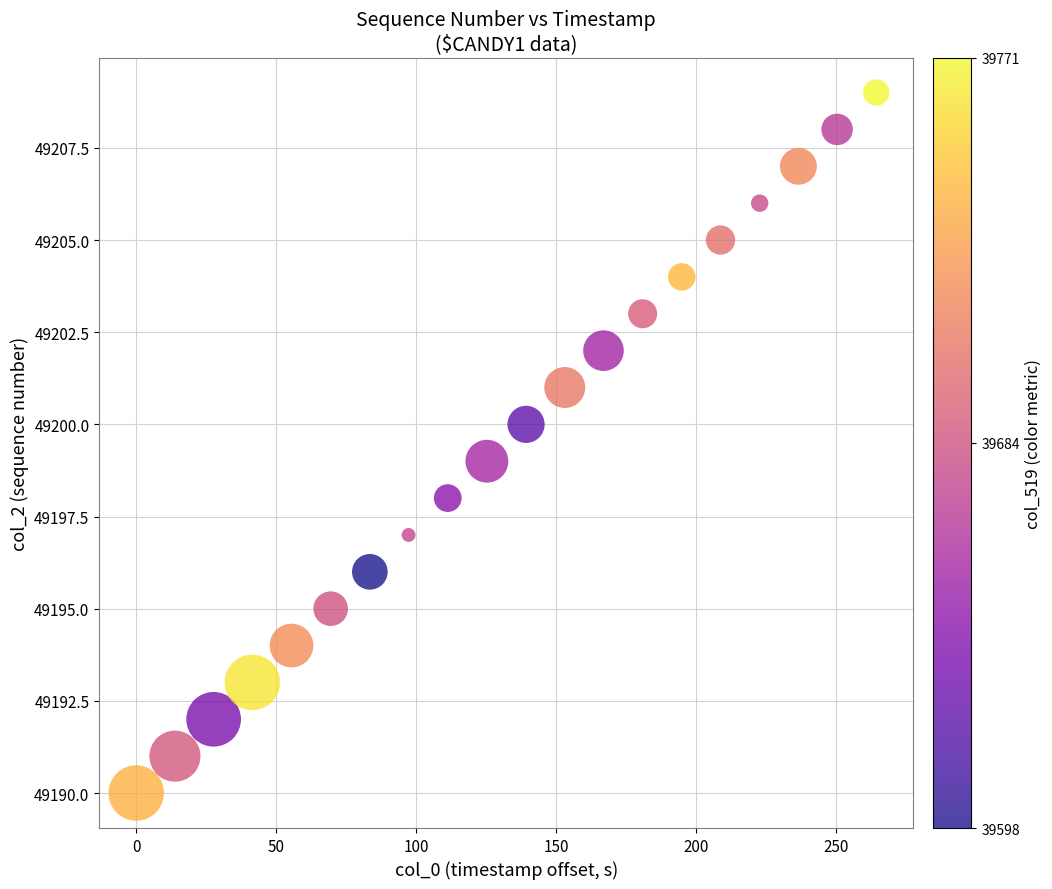

What is the range of Y values (max minus min)?

19